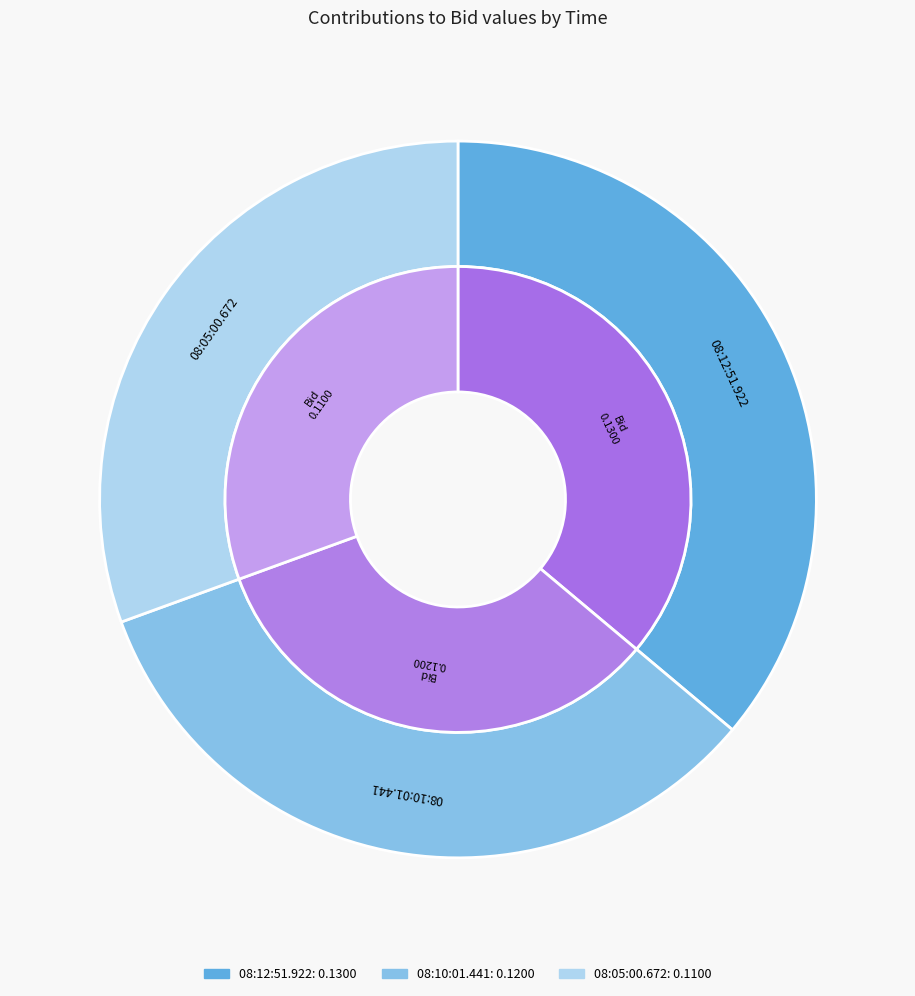

How many slices are in this pie chart?

3